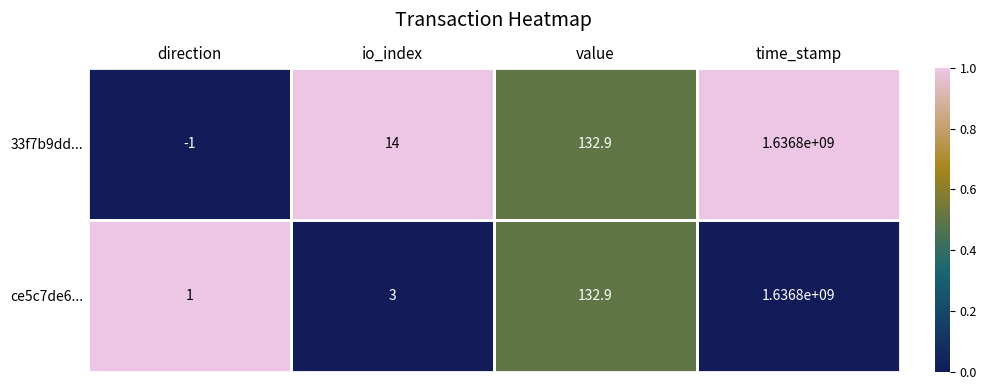

Which series has the widest spread of values?

33f7b9dd...